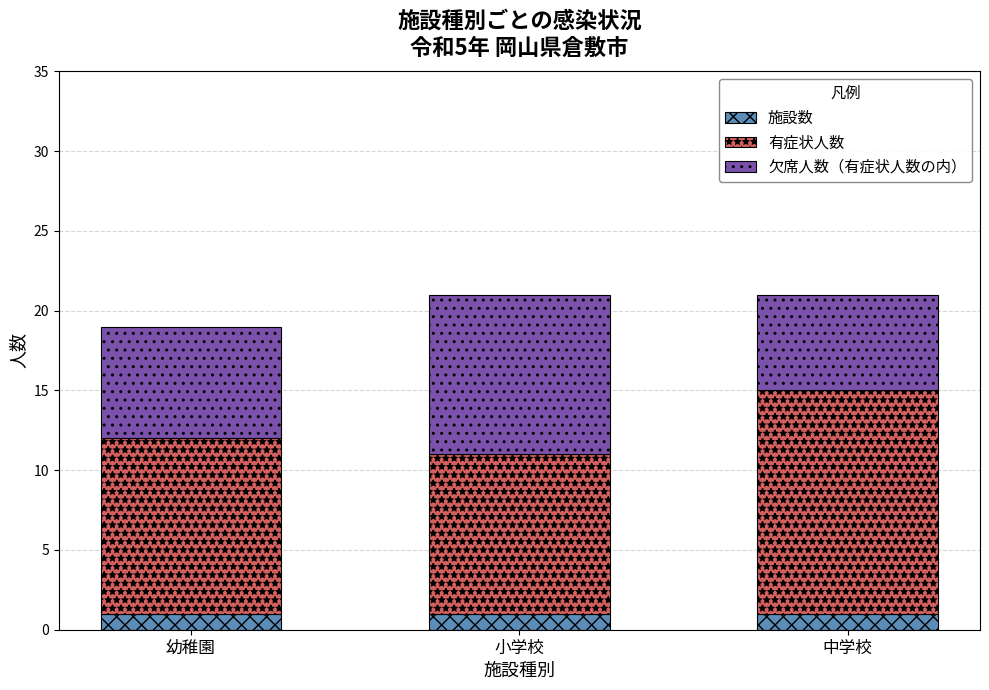

What is the approximate value of 施設数 at 中学校?

1